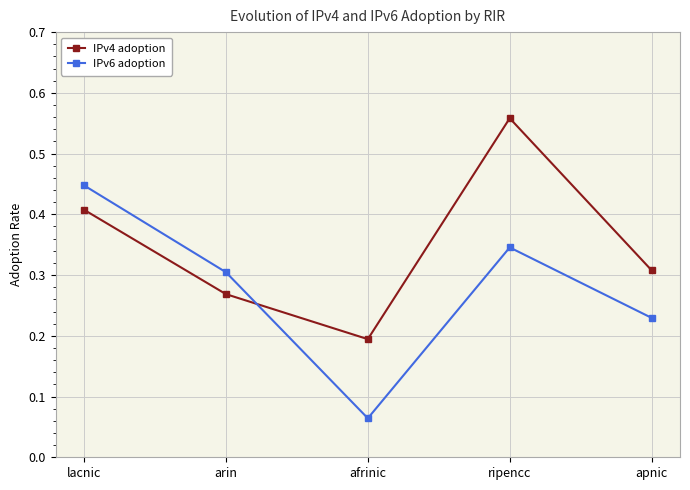

What is the sum of all IPv4 adoption values?

1.7